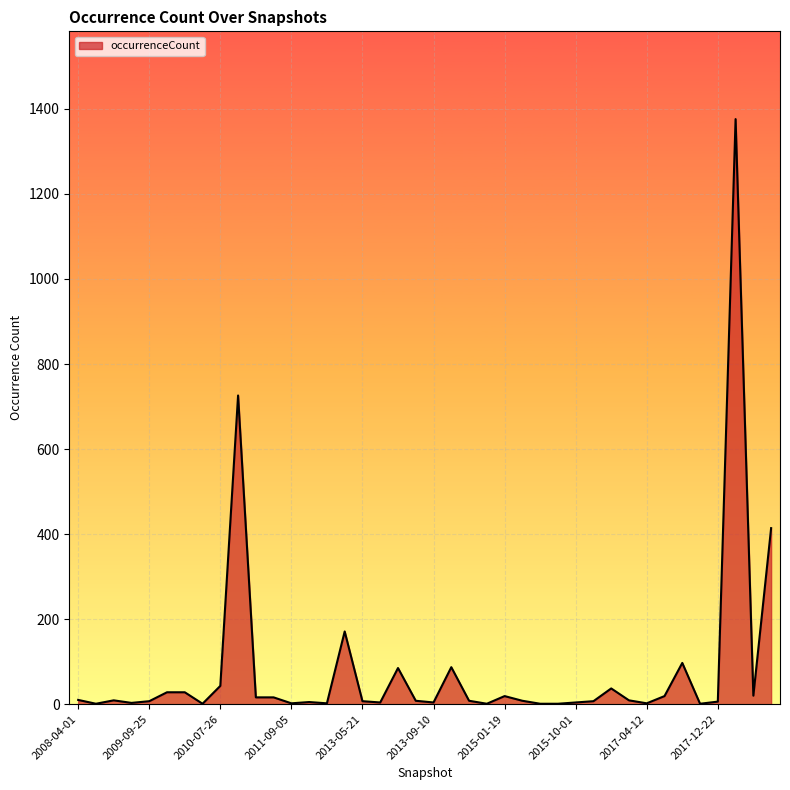

True or false: there are more than 1 points higher than both neighbors.

True